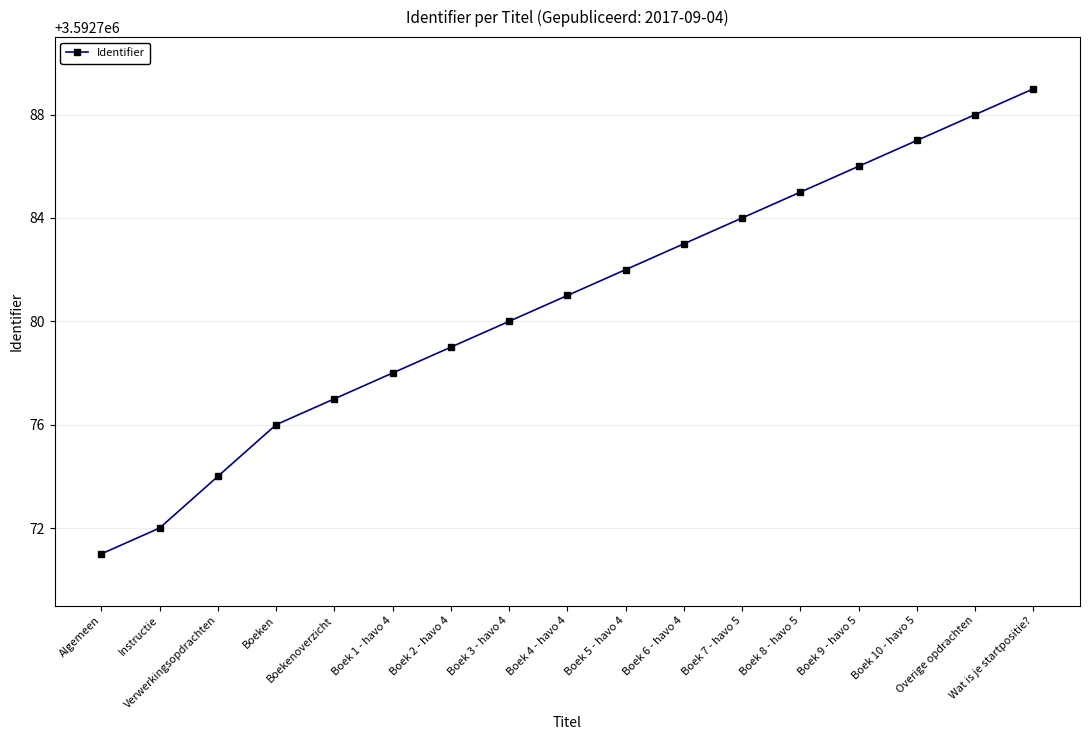

Reading left to right, extract all data points from this chart.

Algemeen=3592771	Instructie=3592772	Verwerkingsopdrachten=3592774	Boeken=3592776	Boekenoverzicht=3592777	Boek 1 - havo 4=3592778	Boek 2 - havo 4=3592779	Boek 3 - havo 4=3592780	Boek 4 - havo 4=3592781	Boek 5 - havo 4=3592782	Boek 6 - havo 4=3592783	Boek 7 - havo 5=3592784	Boek 8 - havo 5=3592785	Boek 9 - havo 5=3592786	Boek 10 - havo 5=3592787	Overige opdrachten=3592788	Wat is je startpositie?=3592789